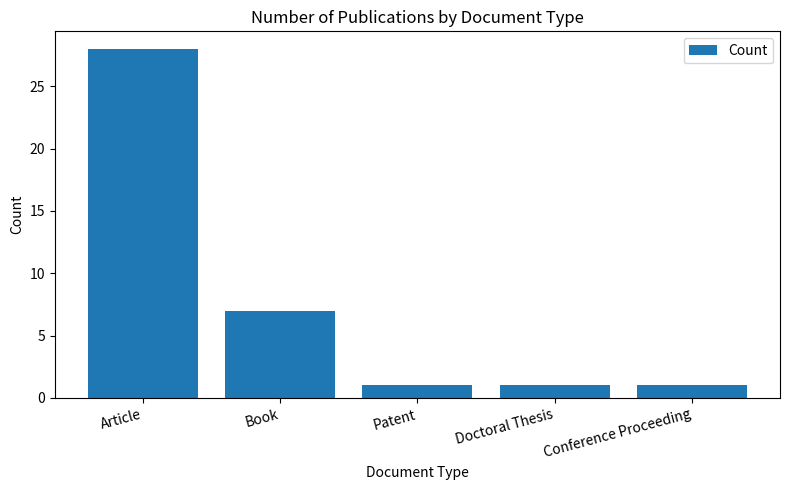

What is the approximate value at Article, to the nearest 5?

30